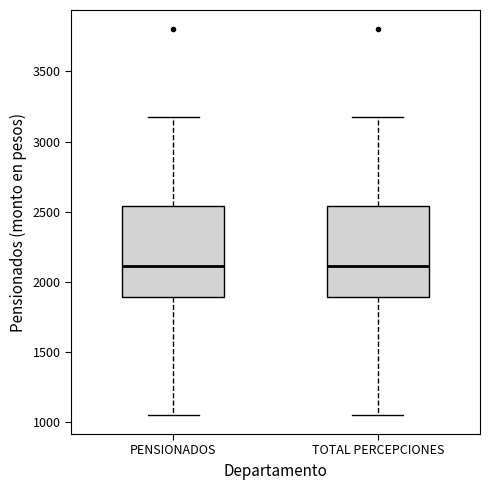

Reading left to right, read every box against the y-axis: the position of its median line, the range the box covers, and the ends of its whiskers. The values are not printed on the chart, so give them approximately, as read against the axis.

PENSIONADOS: median 2100, box 1900 to 2550, whiskers 1050 to 3200
TOTAL PERCEPCIONES: median 2100, box 1900 to 2550, whiskers 1050 to 3200